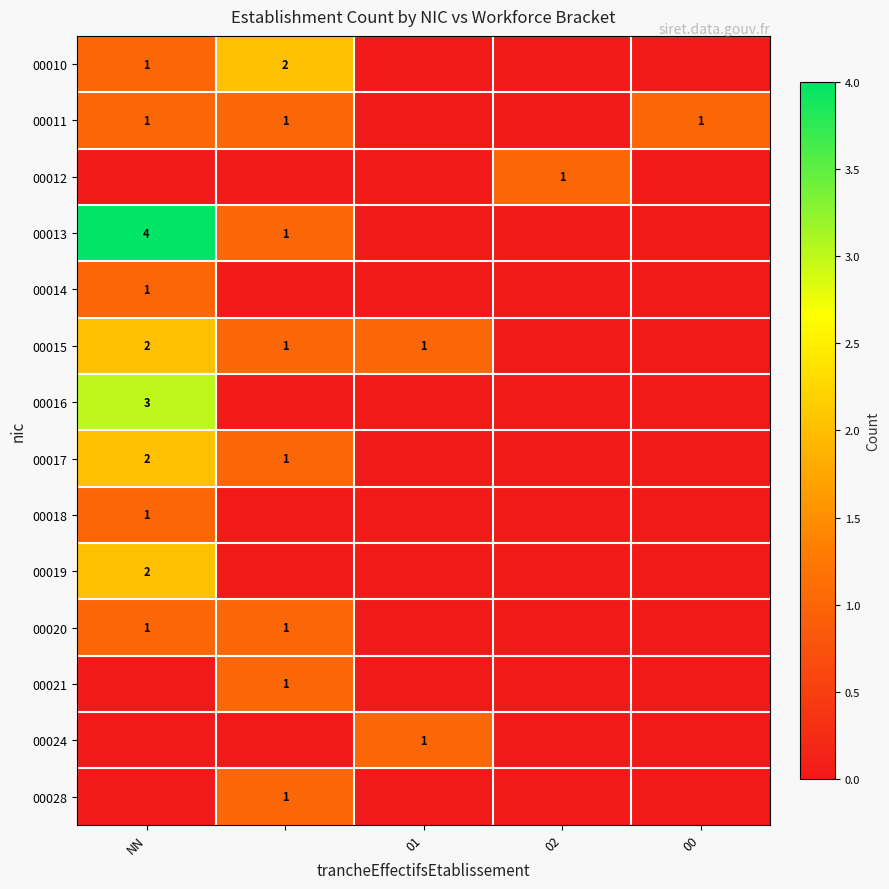

The value of 00018 at NN is 1. True or false?

True